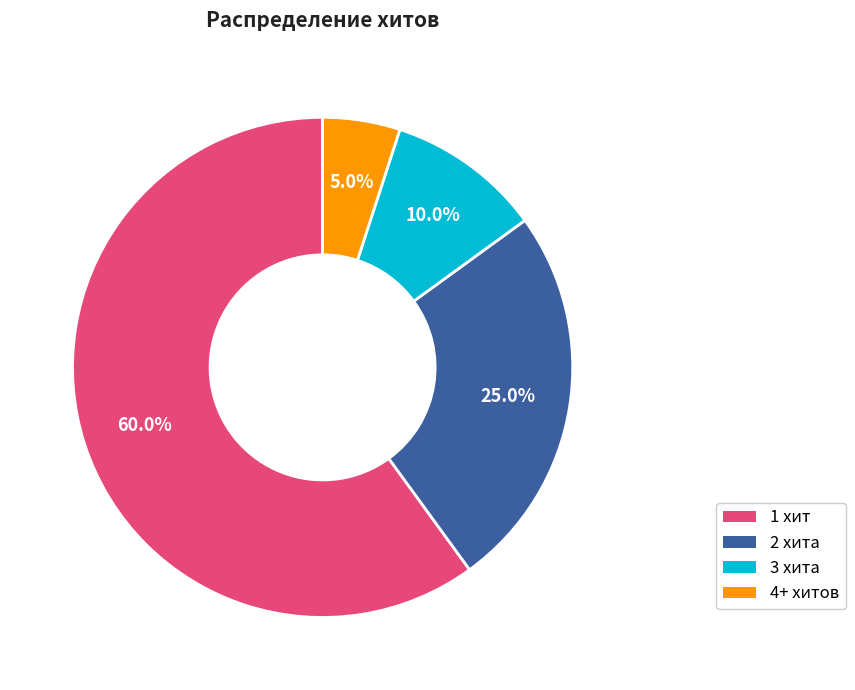

Is there any slice that represents more than half of the pie?

Yes